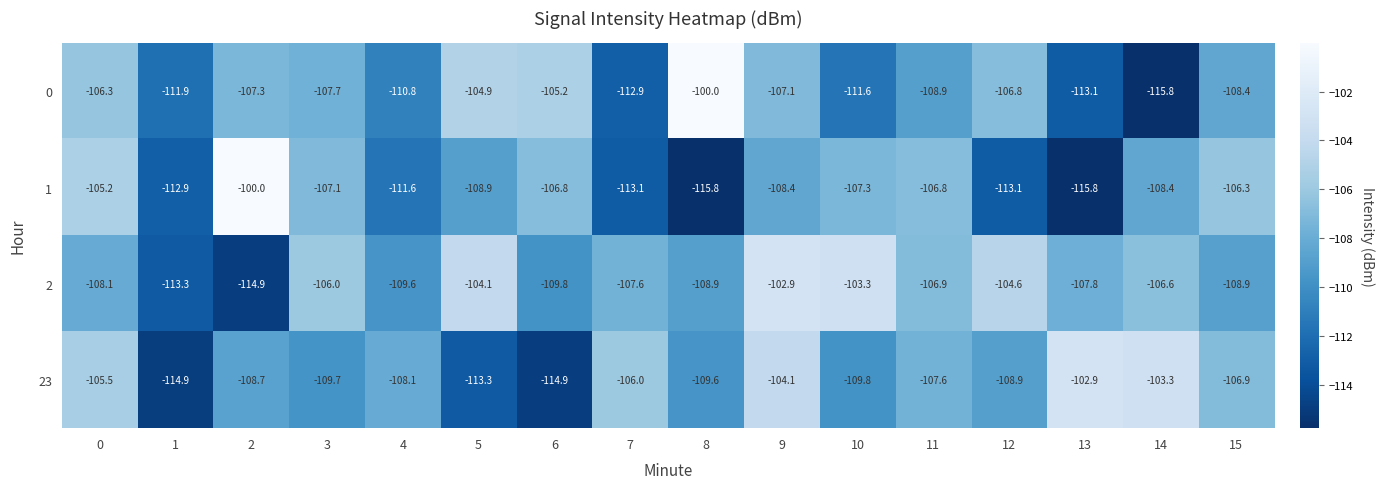

How many values in the 1 series exceed -108?

7